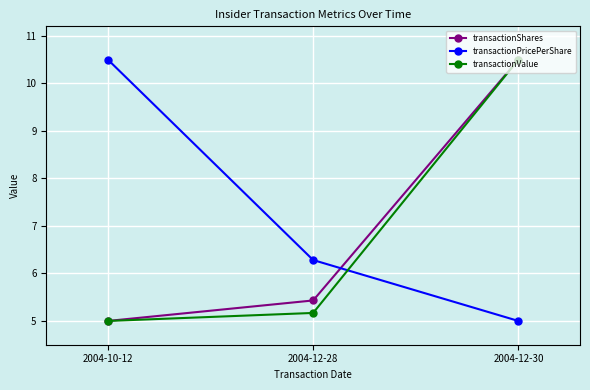

Rank the series by their average value, from lowest to highest.

transactionValue, transactionShares, transactionPricePerShare